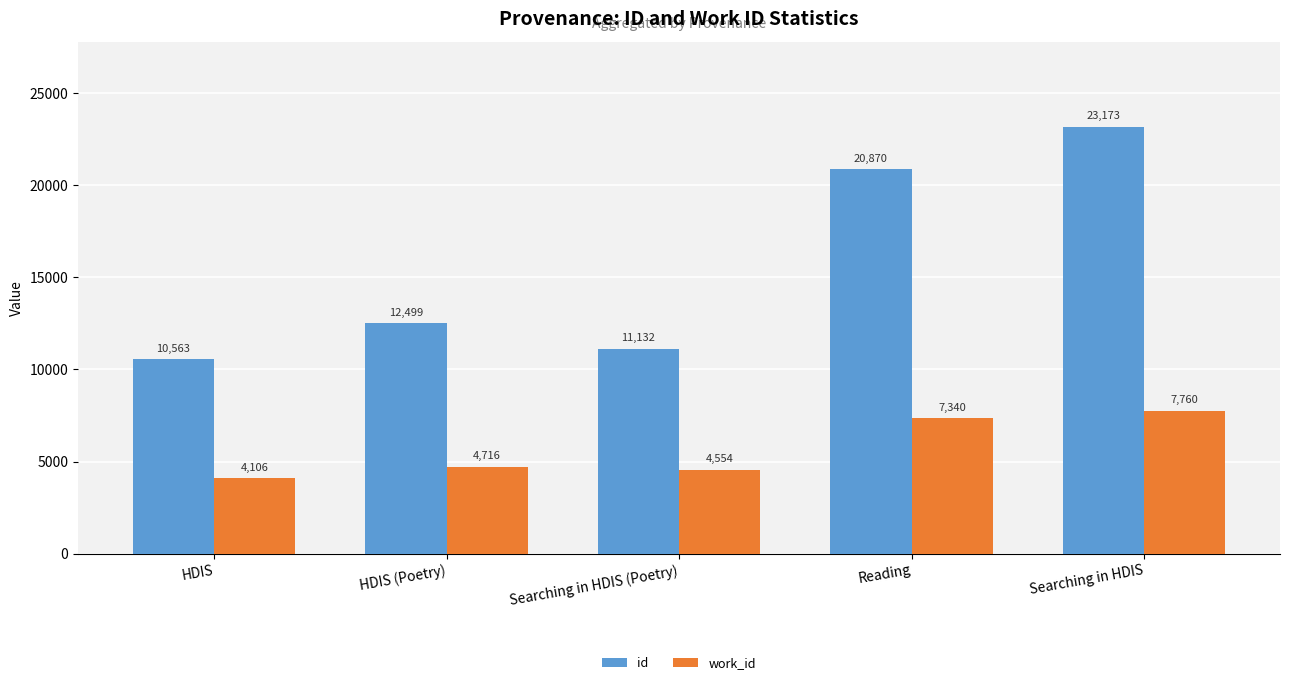

At HDIS, list the series in order from smallest to largest.

work_id, id